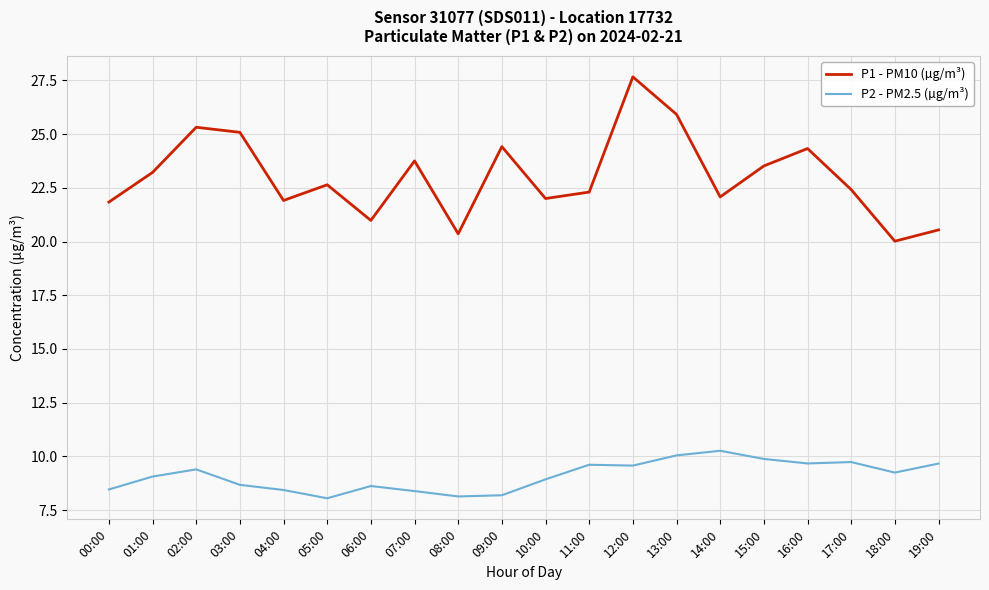

What position from the right is 15:00?

5